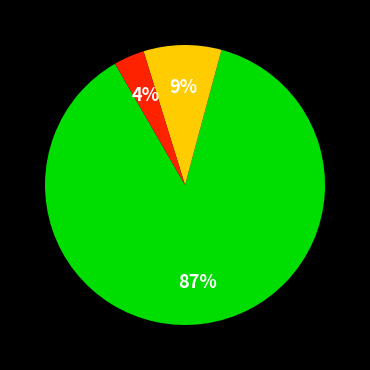

To the nearest percent, what is the average slice percentage?

33%